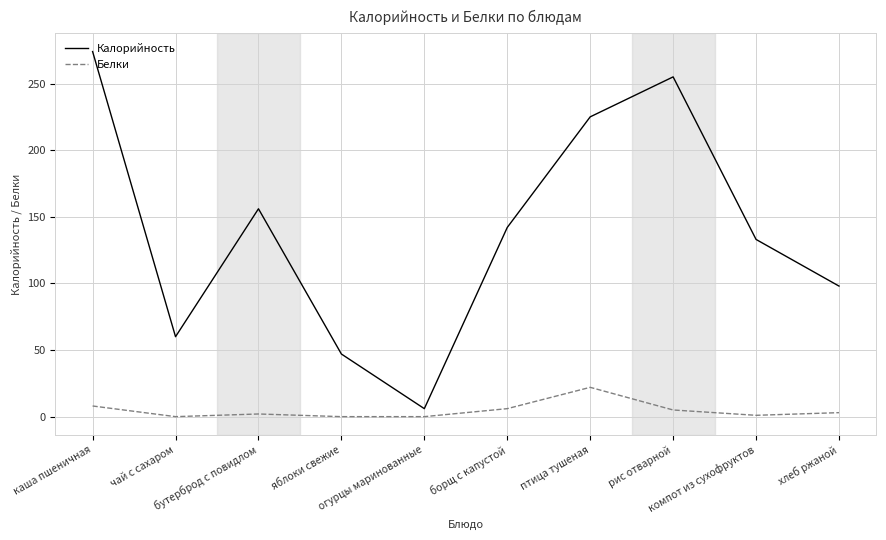

True or false: Калорийность and Белки intersect in this chart.

False